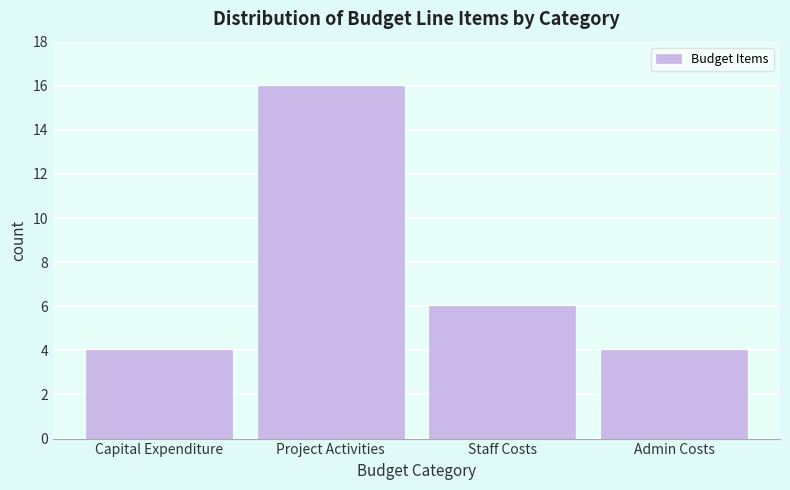

Reading left to right, transcribe all the data shown in this chart.

Capital Expenditure=4	Project Activities=16	Staff Costs=6	Admin Costs=4